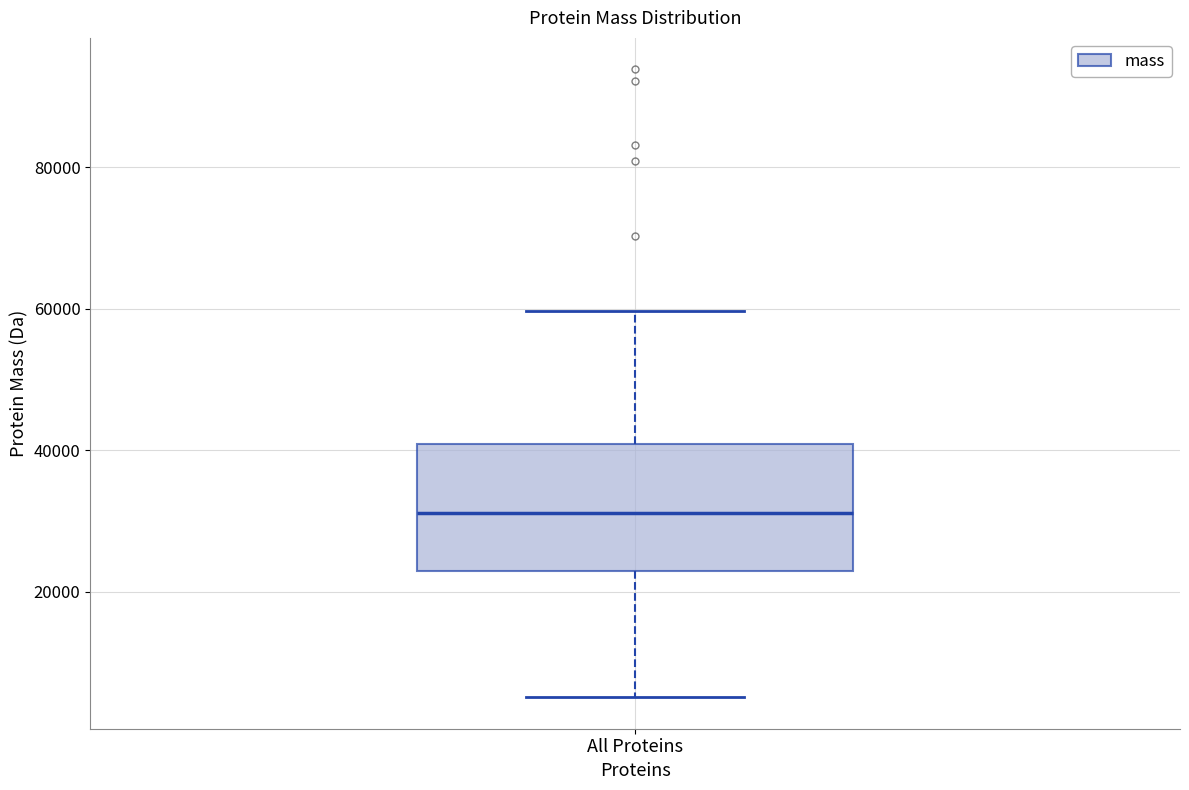

Read this box plot against the y-axis: the position of the median line, the range covered by the box, and the ends of both whiskers. The values are not printed on the chart, so give them approximately, as read against the axis.

median 32000, box 22000 to 40000, whiskers 6000 to 60000